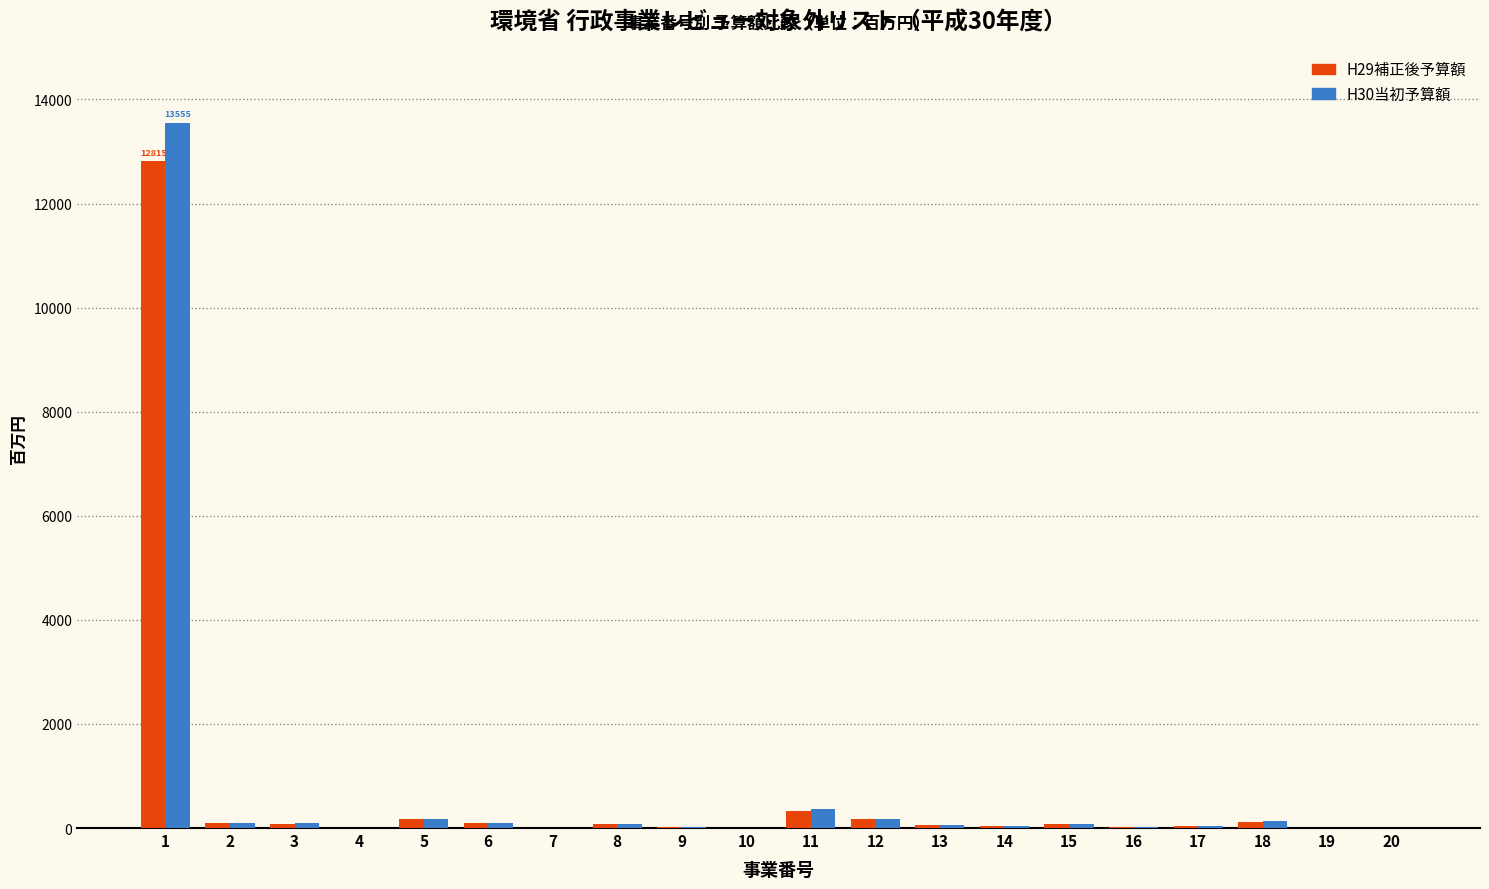

Is the value of H29補正後予算額 at 11 greater than the value of H30当初予算額 at 19?

Yes